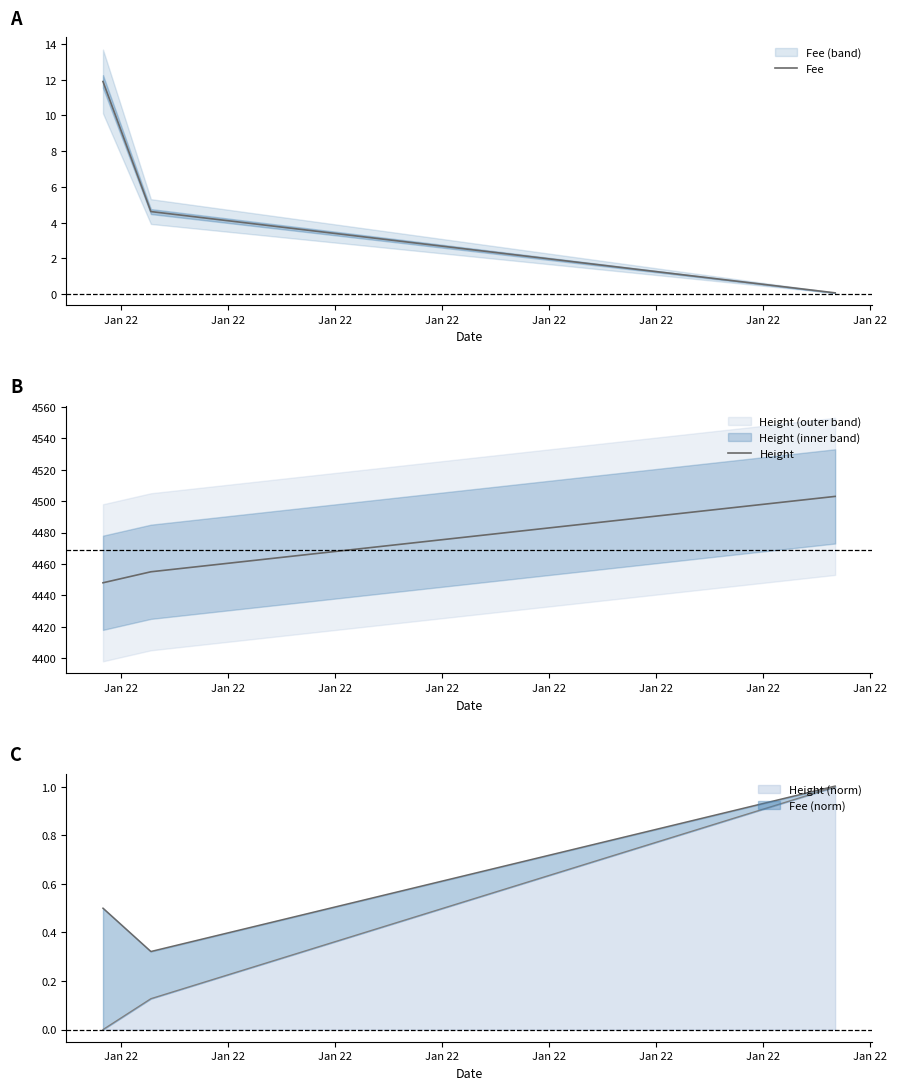

Where is Height nearest to the value 4475?

Jan 22